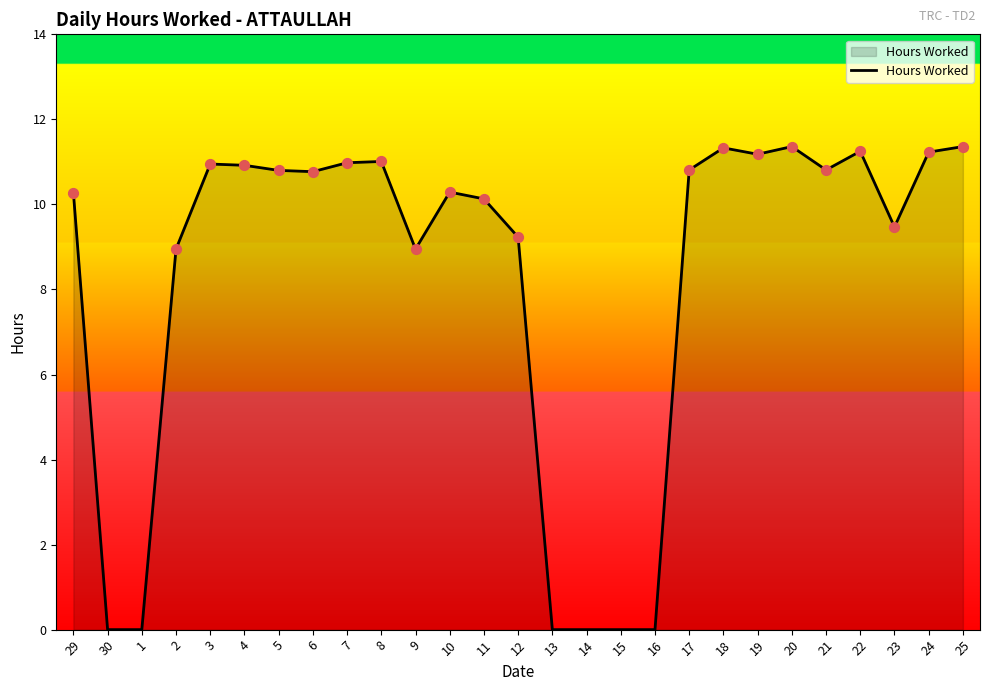

Approximately how many times larger is the value at 3 compared to 29?

1.1